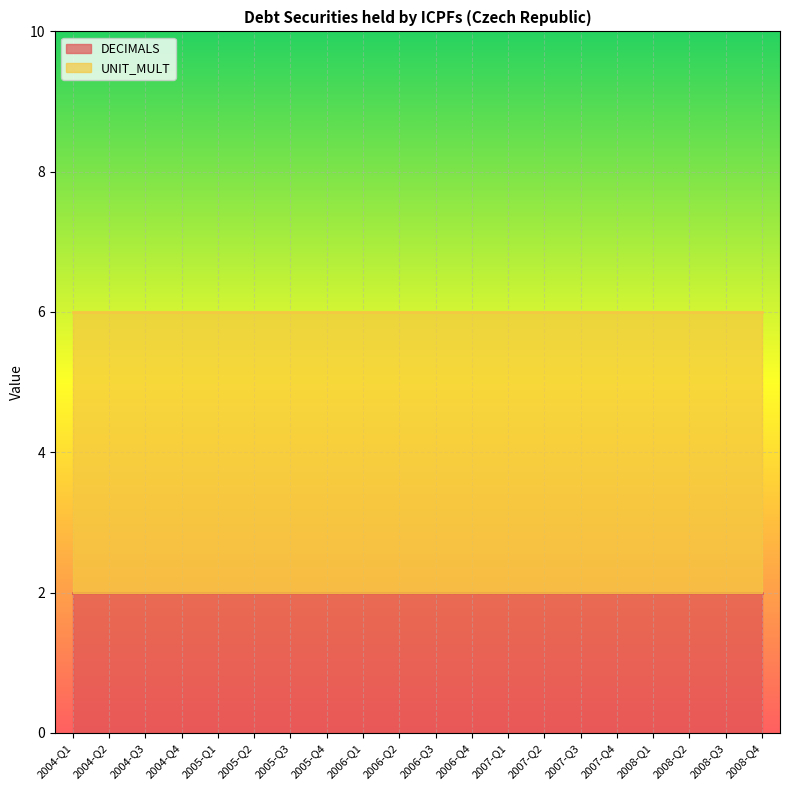

The DECIMALS series shows 3 at 2006-Q2. True or false?

False